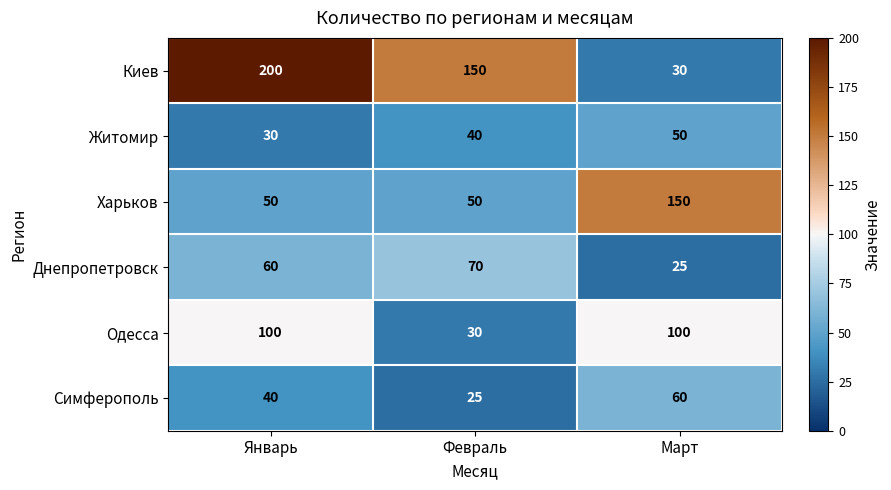

How many series are shown in this chart?

6